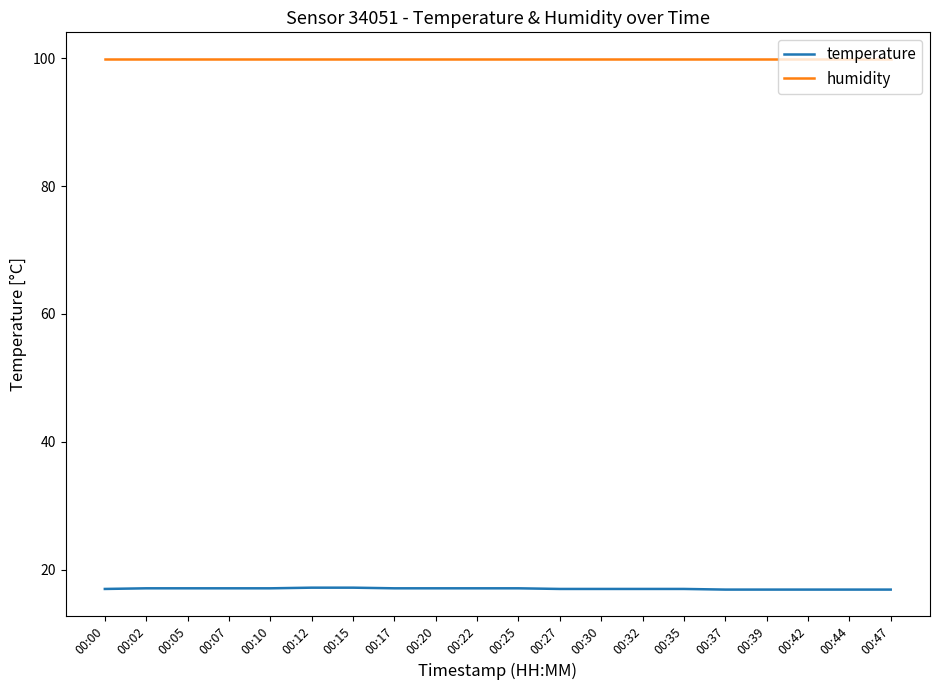

The temperature series shows 17.1 at 00:10. True or false?

True